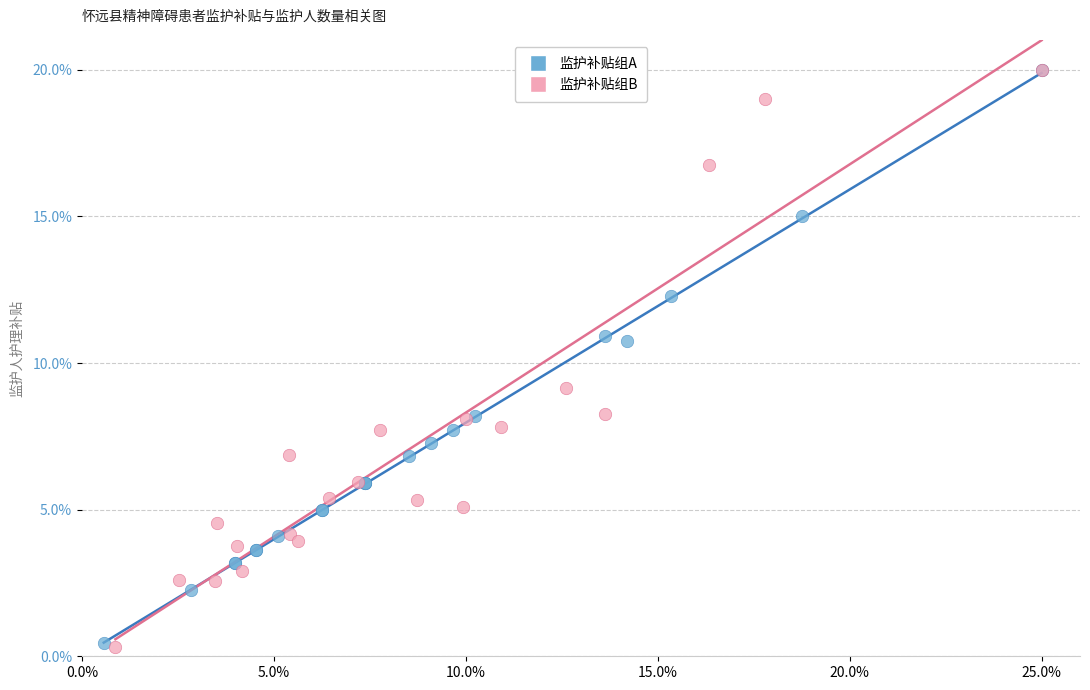

Which series has the largest Y range (max minus min)?

监护补贴组B